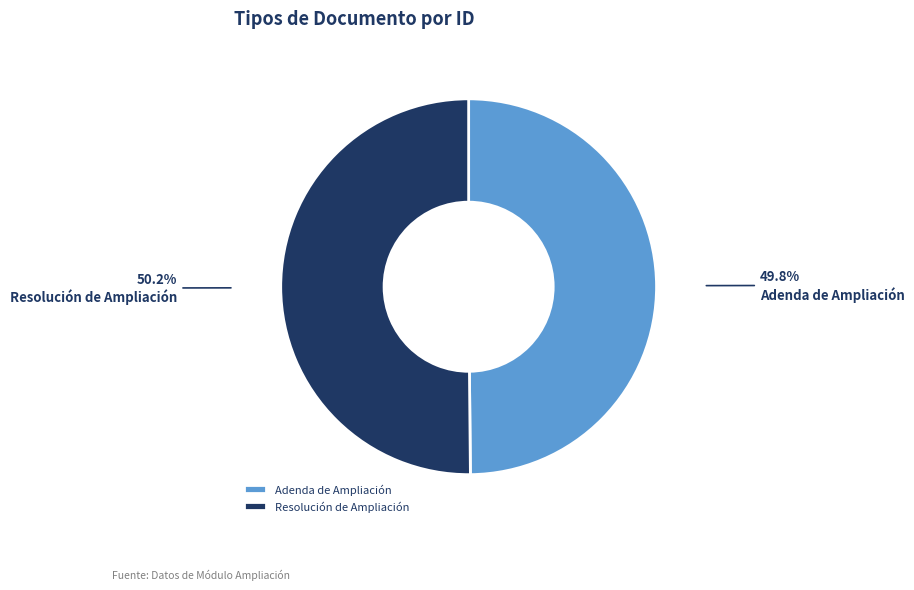

What is the ratio of the value at Resolución de Ampliación to the value at Adenda de Ampliación?

1.0